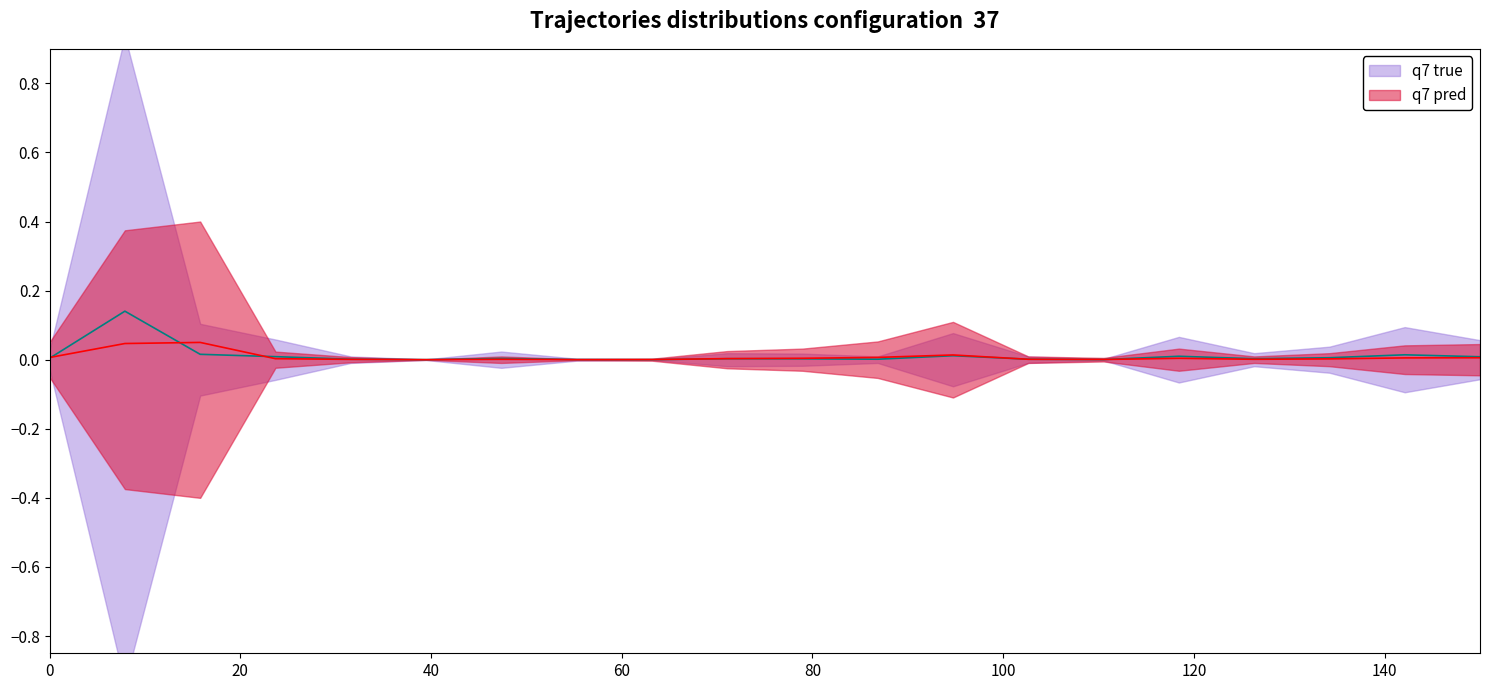

Which series ends up on top after the final intersection of q7 pred and q7 true?

q7 true